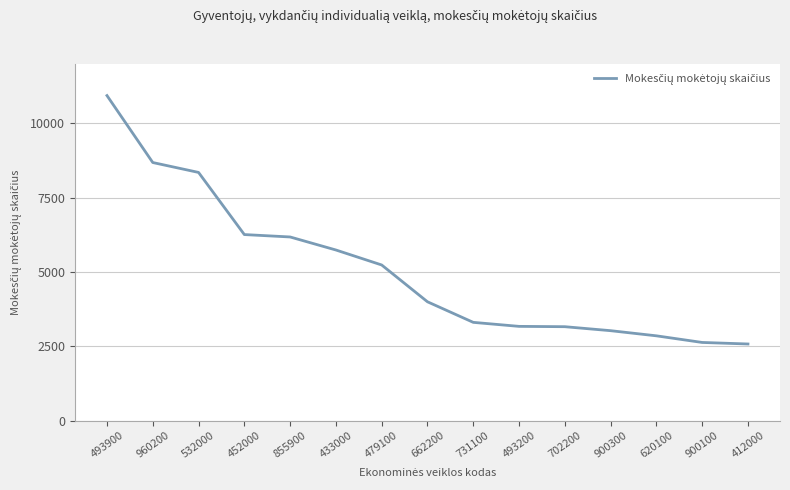

The chart shows a value of 6263 at 452000. True or false?

True